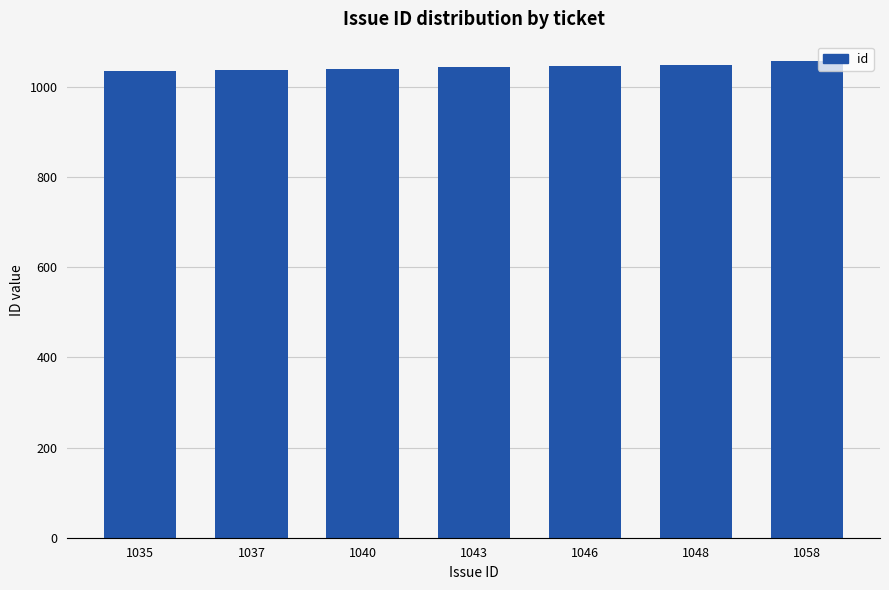

Does the chart contain stacked bars?

No